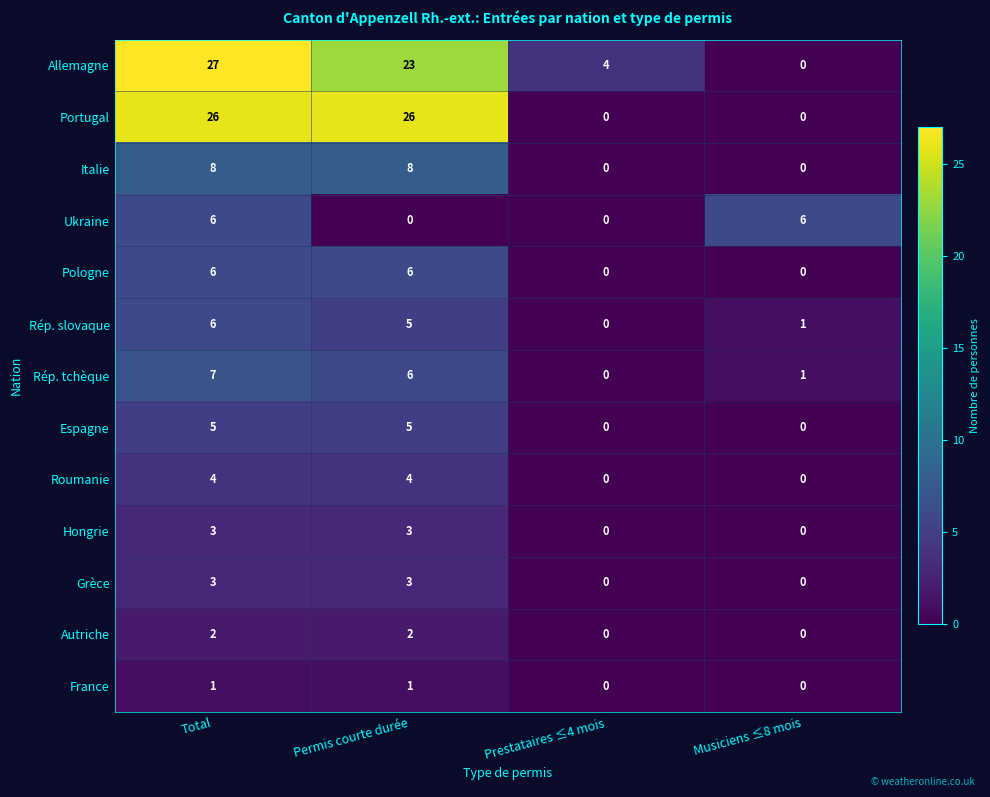

What is the difference between the maximum and minimum values in the Allemagne series?

27